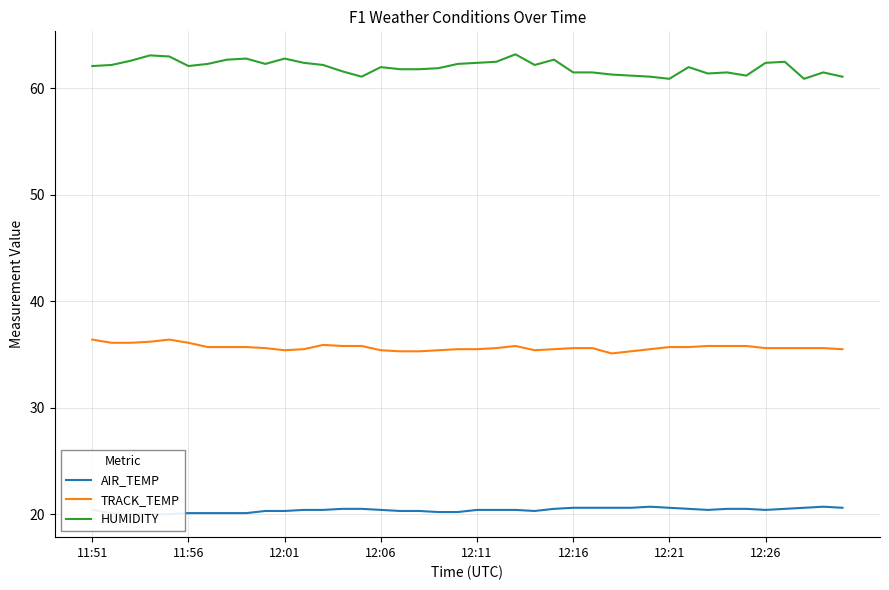

How many series are shown in this chart?

3